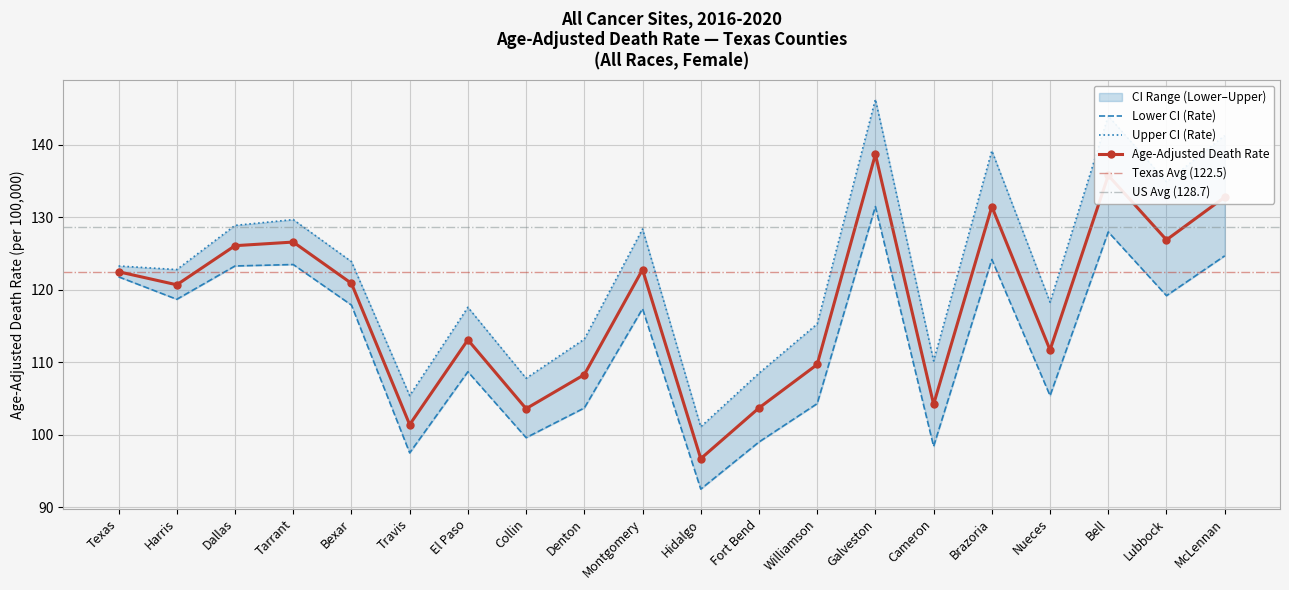

How many lines are shown in the chart?

3